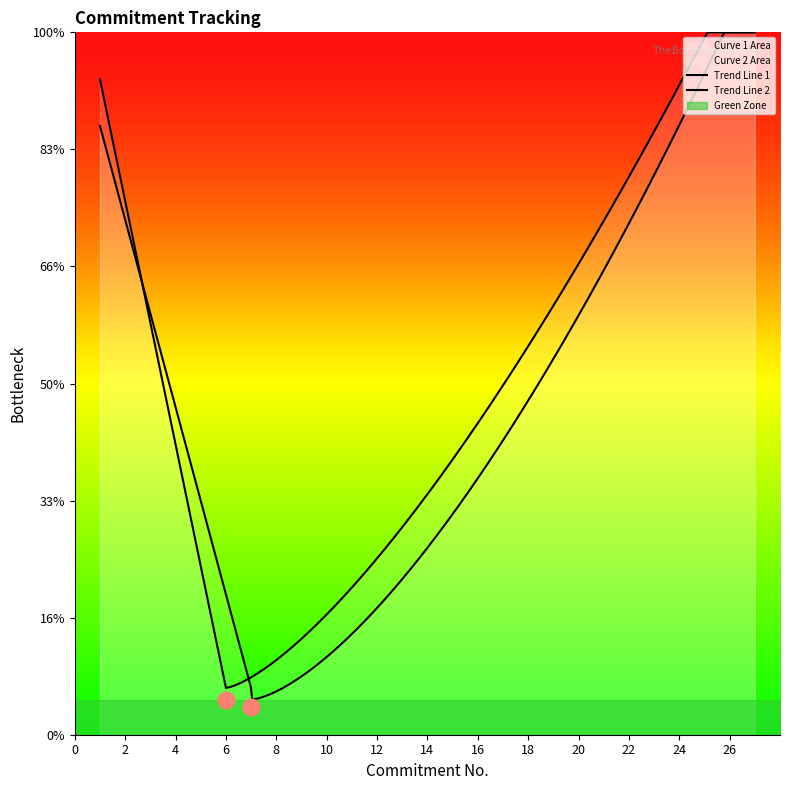

How many categories are shown in the chart?

27